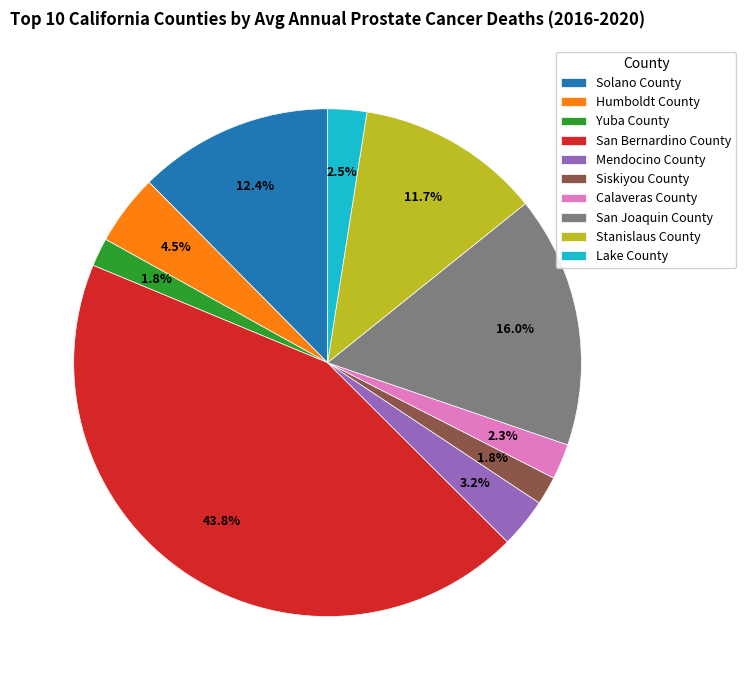

The San Bernardino County slice represents 44% of the pie. True or false?

True